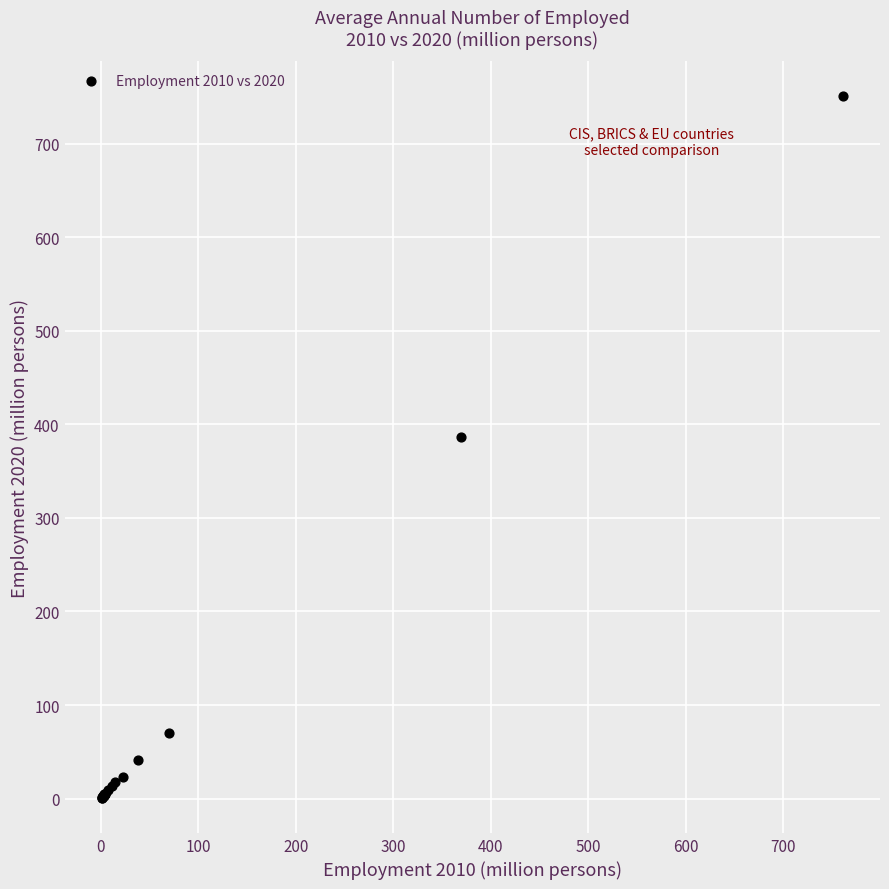

What Y value in the scatter plot is closest to 375?

386.8